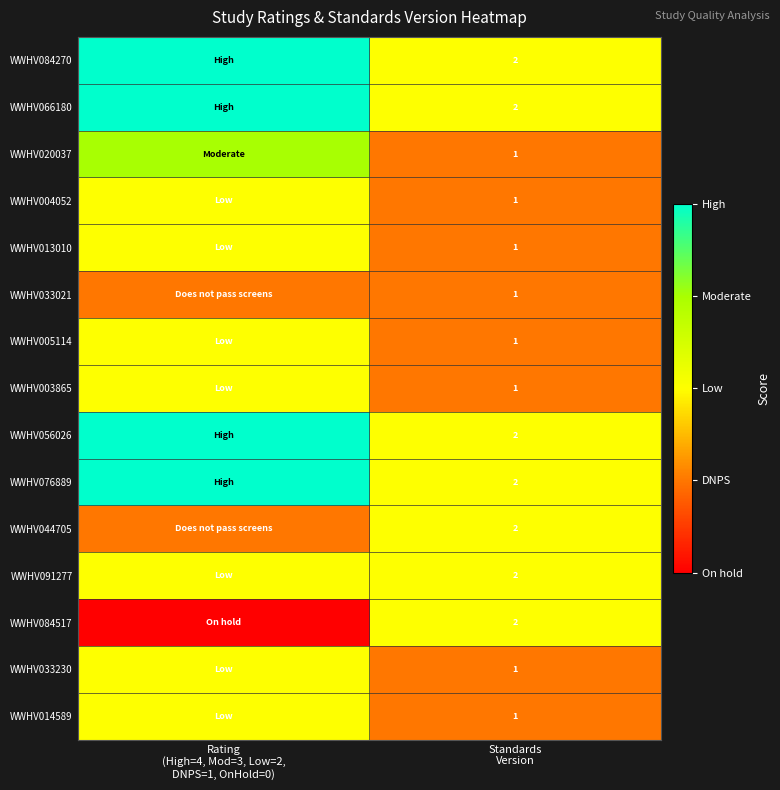

True or false: WWHV066180 has a value of 4 at Rating (High=4, Mod=3, Low=2, DNPS=1, OnHold=0).

True